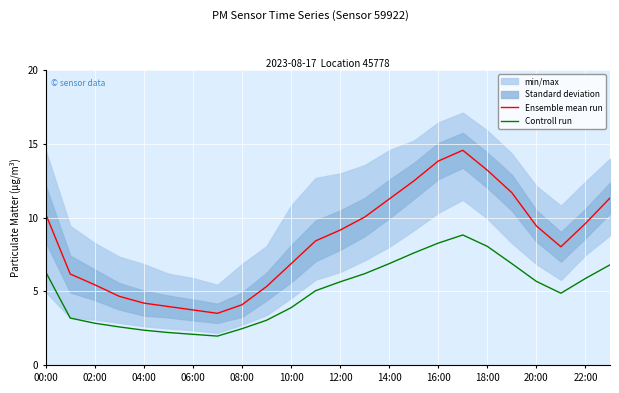

Which series has the widest spread of values?

Ensemble mean run